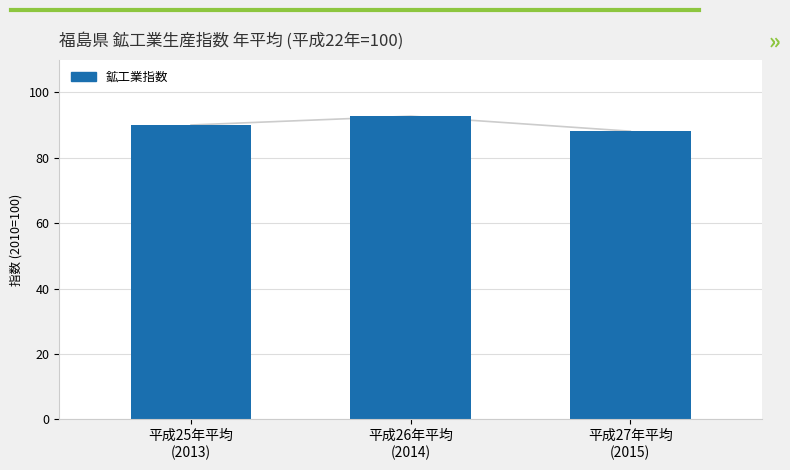

What is the average value?

90.3